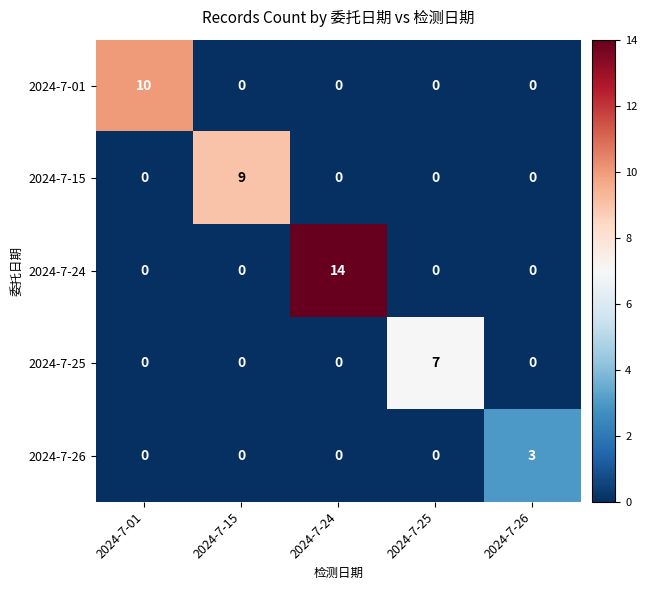

What is the spread (max minus min) of values at 2024-7-24?

14